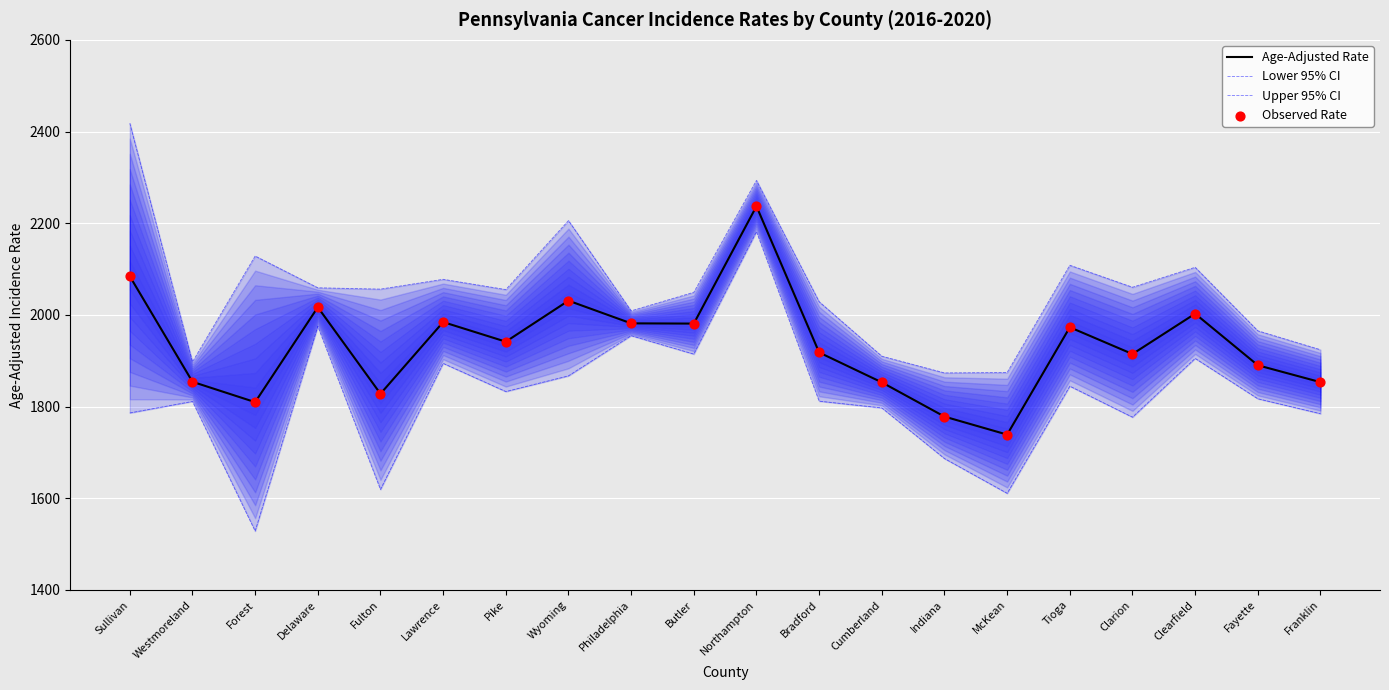

What is the total value across all series at Delaware?

8067.5